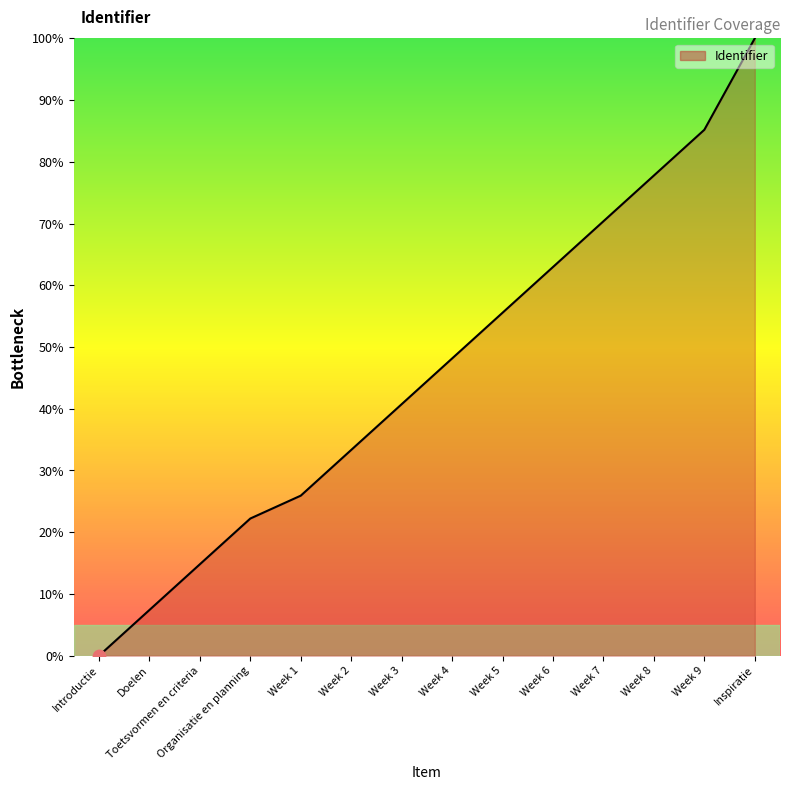

Which has a higher value, Inspiratie or Week 6?

Inspiratie